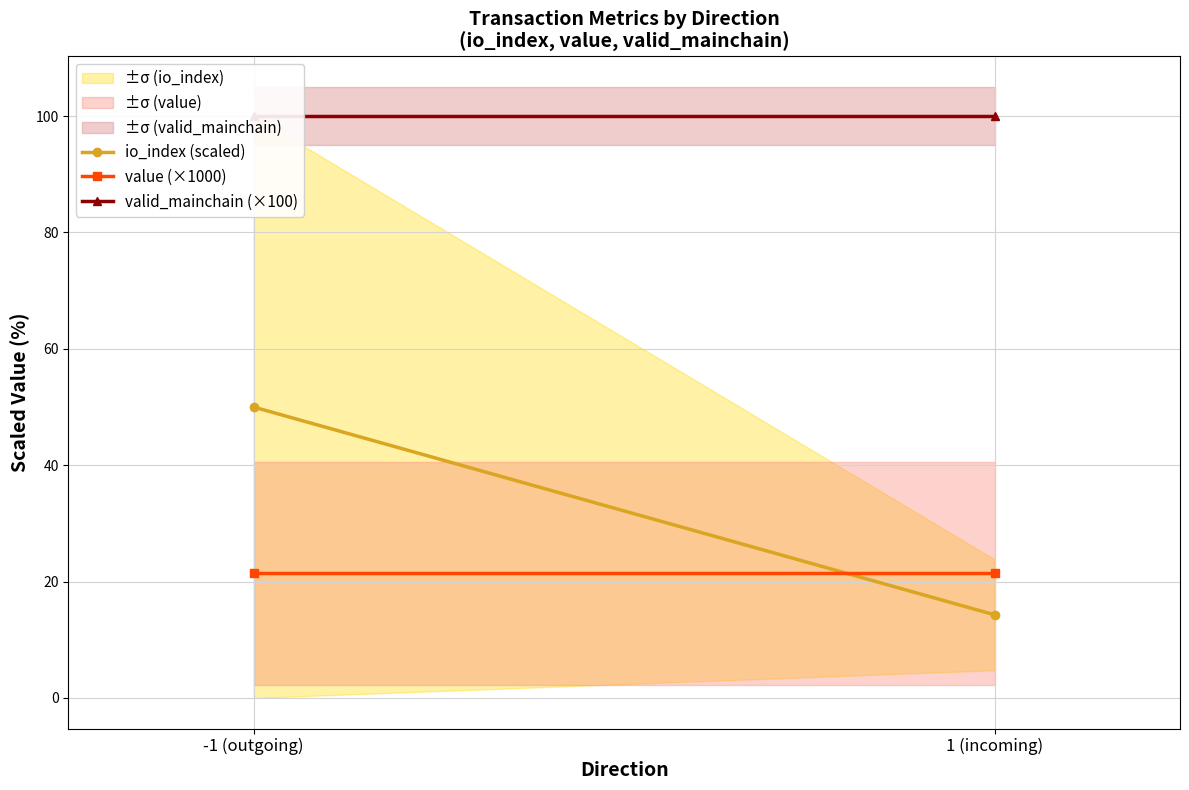

Reading left to right, what are all the values shown in this chart?

io_index (scaled): -1 (outgoing)=50.0	1 (incoming)=14.3
value (×1000): -1 (outgoing)=21.4	1 (incoming)=21.4
valid_mainchain (×100): -1 (outgoing)=100.0	1 (incoming)=100.0